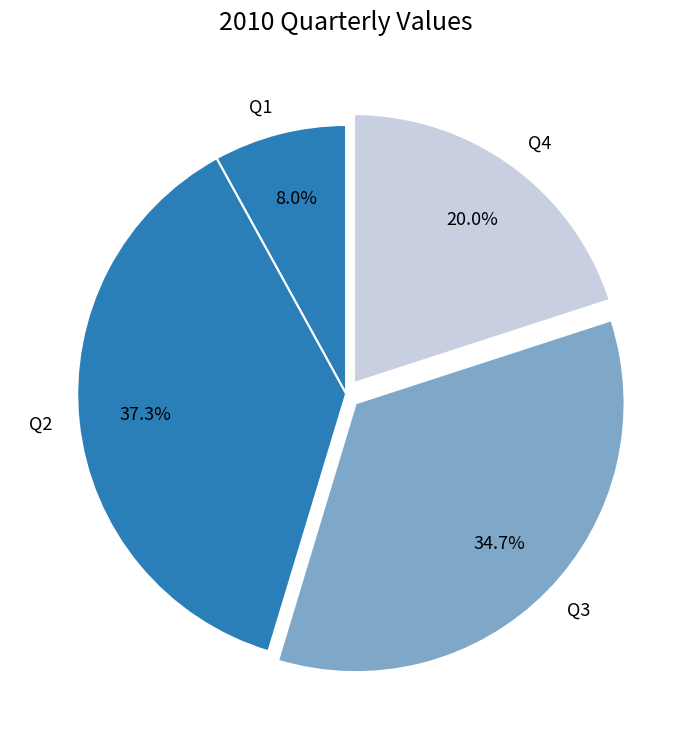

Rank the categories by value from highest to lowest.

Q2, Q3, Q4, Q1